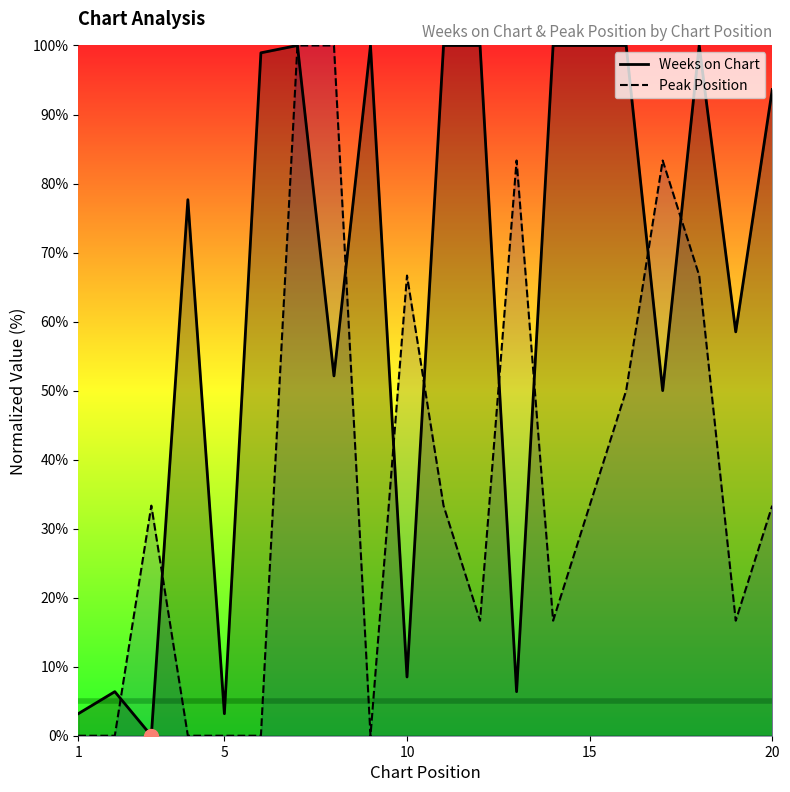

What are all the series names shown in the legend?

Weeks on Chart, Peak Position